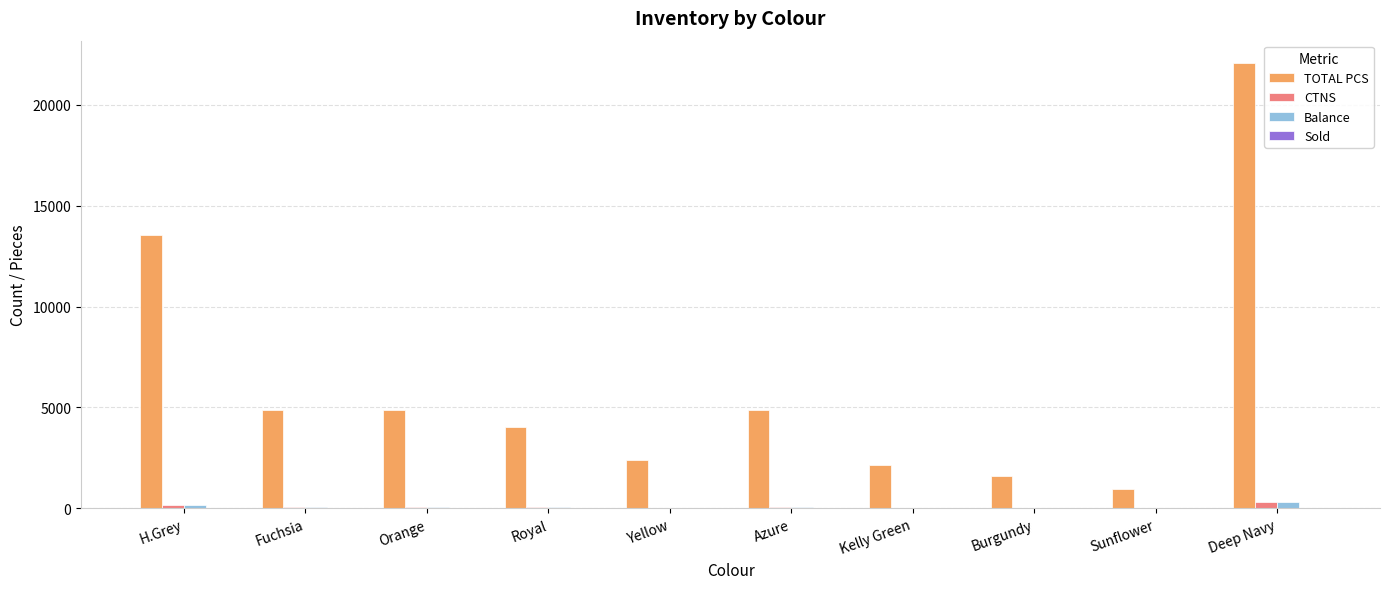

Which series has the widest spread of values?

TOTAL PCS